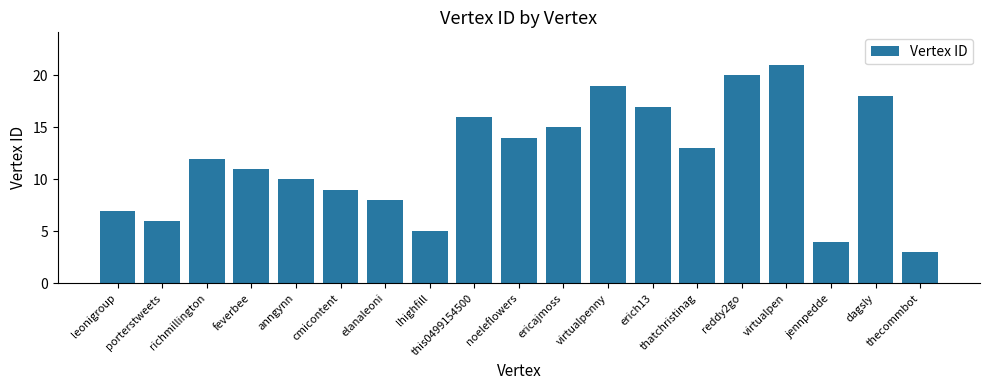

What is the average value?

12